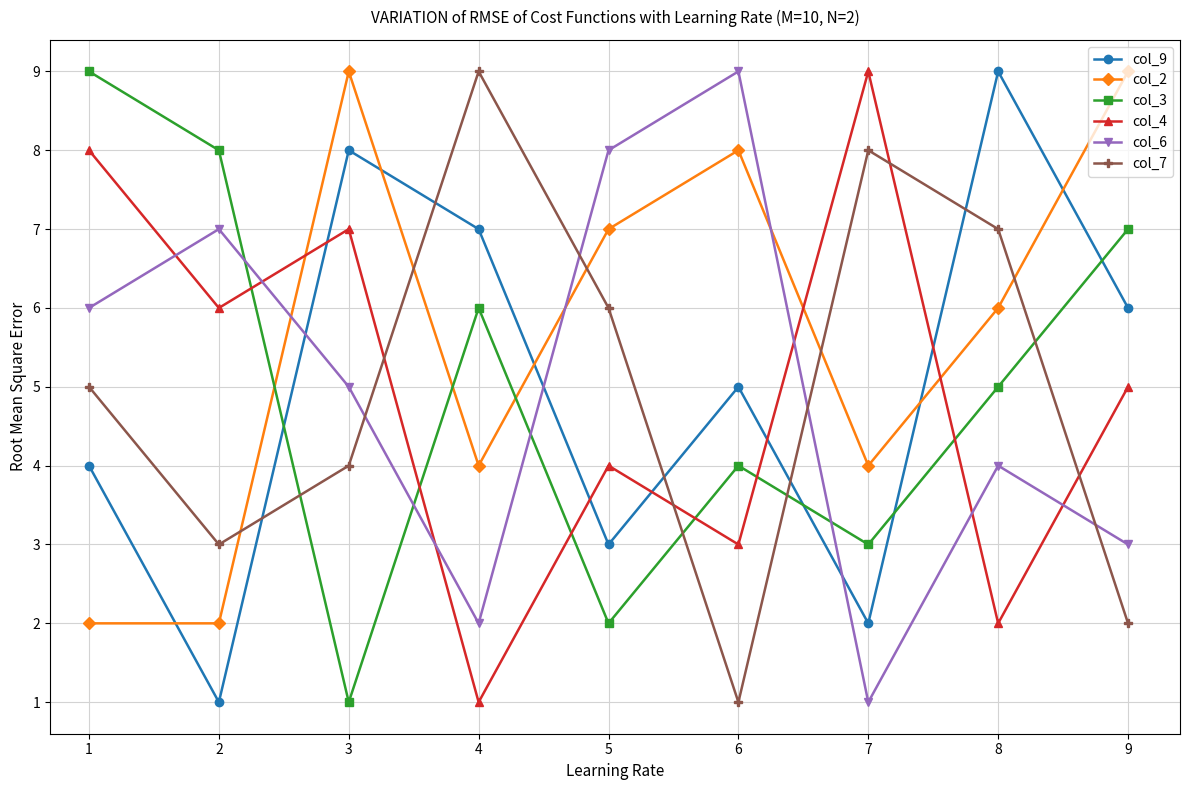

True or false: col_3 and col_6 cross at least once.

True